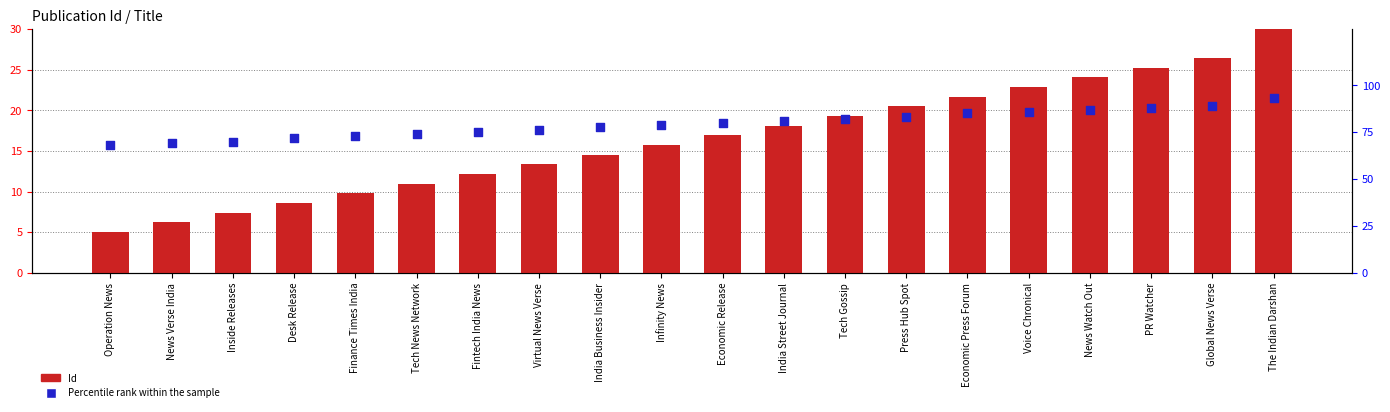

At which category is the sum across all series the highest?

The Indian Darshan